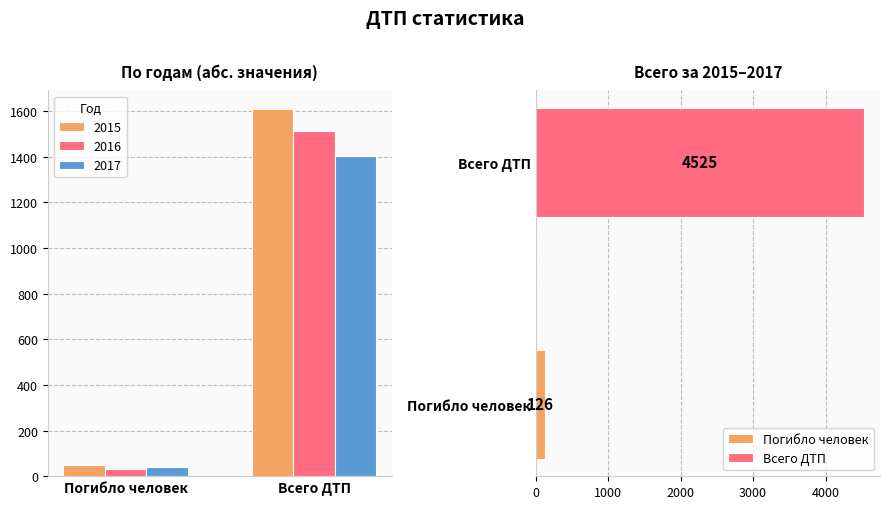

At which category is the sum across all series the highest?

Всего ДТП